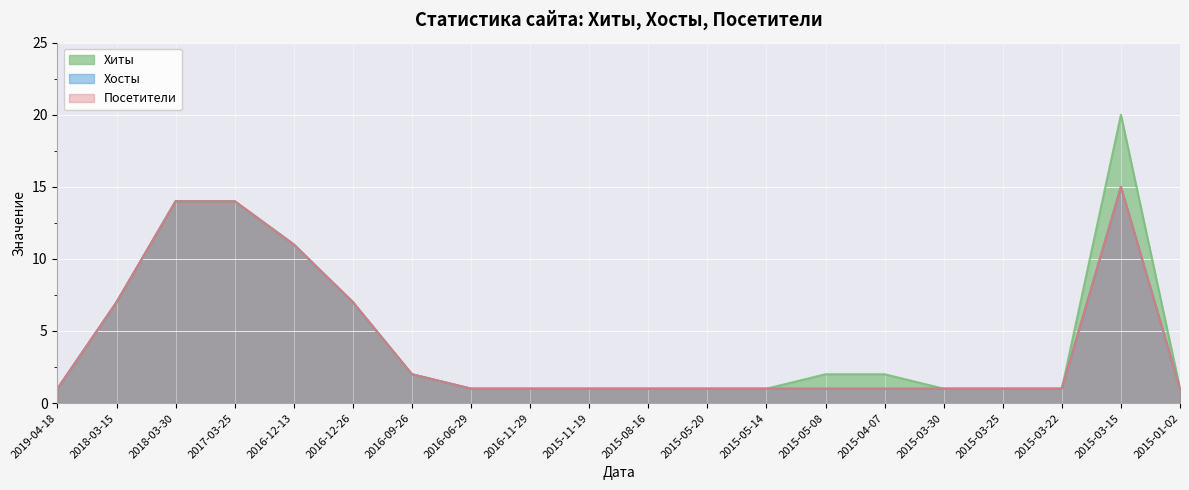

Reading left to right, transcribe all the data shown in this chart.

Хиты: 2019-04-18=1	2018-03-15=7	2018-03-30=14	2017-03-25=14	2016-12-13=11	2016-12-26=7	2016-09-26=2	2016-06-29=1	2016-11-29=1	2015-11-19=1	2015-08-16=1	2015-05-20=1	2015-05-14=1	2015-05-08=2	2015-04-07=2	2015-03-30=1	2015-03-25=1	2015-03-22=1	2015-03-15=20	2015-01-02=1
Хосты: 2019-04-18=1	2018-03-15=7	2018-03-30=14	2017-03-25=14	2016-12-13=11	2016-12-26=7	2016-09-26=2	2016-06-29=1	2016-11-29=1	2015-11-19=1	2015-08-16=1	2015-05-20=1	2015-05-14=1	2015-05-08=1	2015-04-07=1	2015-03-30=1	2015-03-25=1	2015-03-22=1	2015-03-15=15	2015-01-02=1
Посетители: 2019-04-18=1	2018-03-15=7	2018-03-30=14	2017-03-25=14	2016-12-13=11	2016-12-26=7	2016-09-26=2	2016-06-29=1	2016-11-29=1	2015-11-19=1	2015-08-16=1	2015-05-20=1	2015-05-14=1	2015-05-08=1	2015-04-07=1	2015-03-30=1	2015-03-25=1	2015-03-22=1	2015-03-15=15	2015-01-02=1